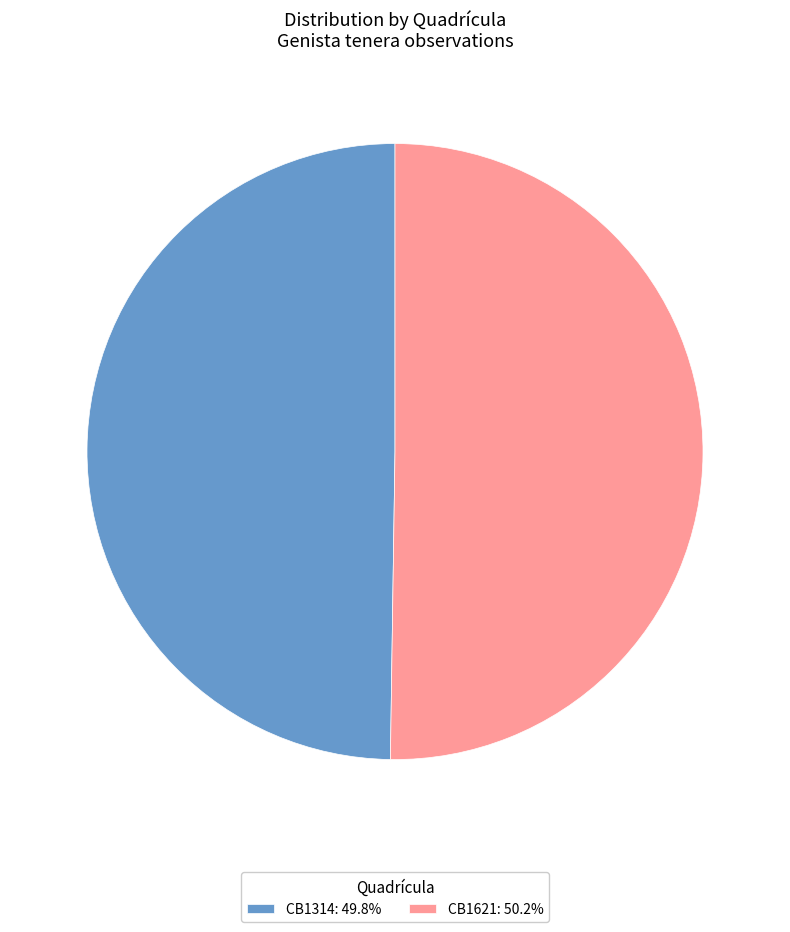

True or false: CB1314 accounts for 42% of the total.

False